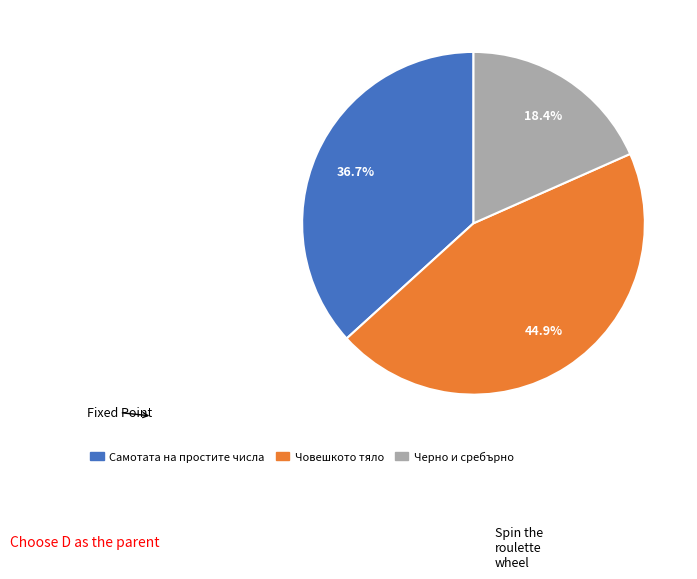

The Черно и сребърно slice represents 31% of the pie. True or false?

False